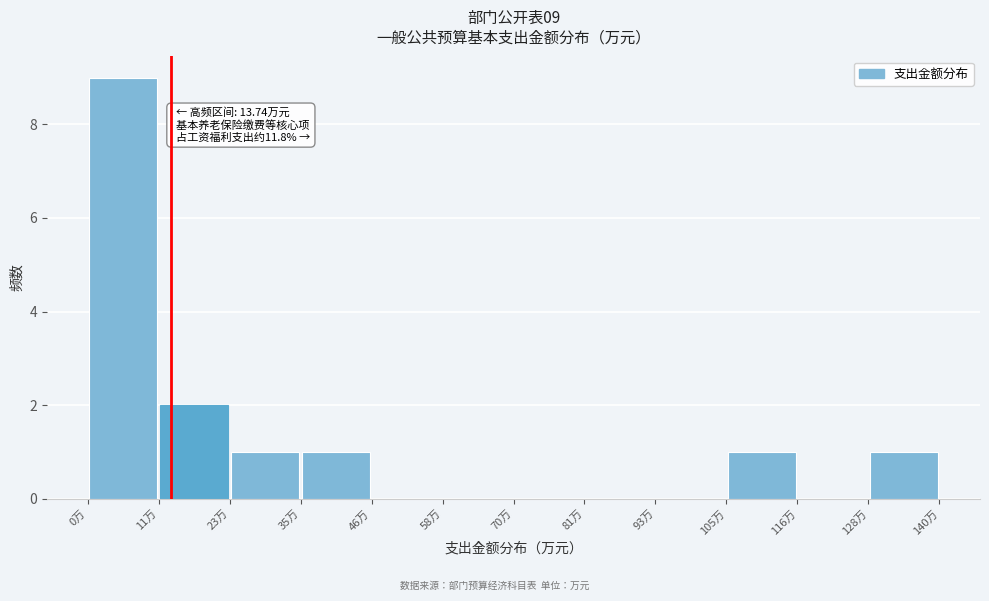

Over which range of the x-axis is the bar tallest?

0 to 12